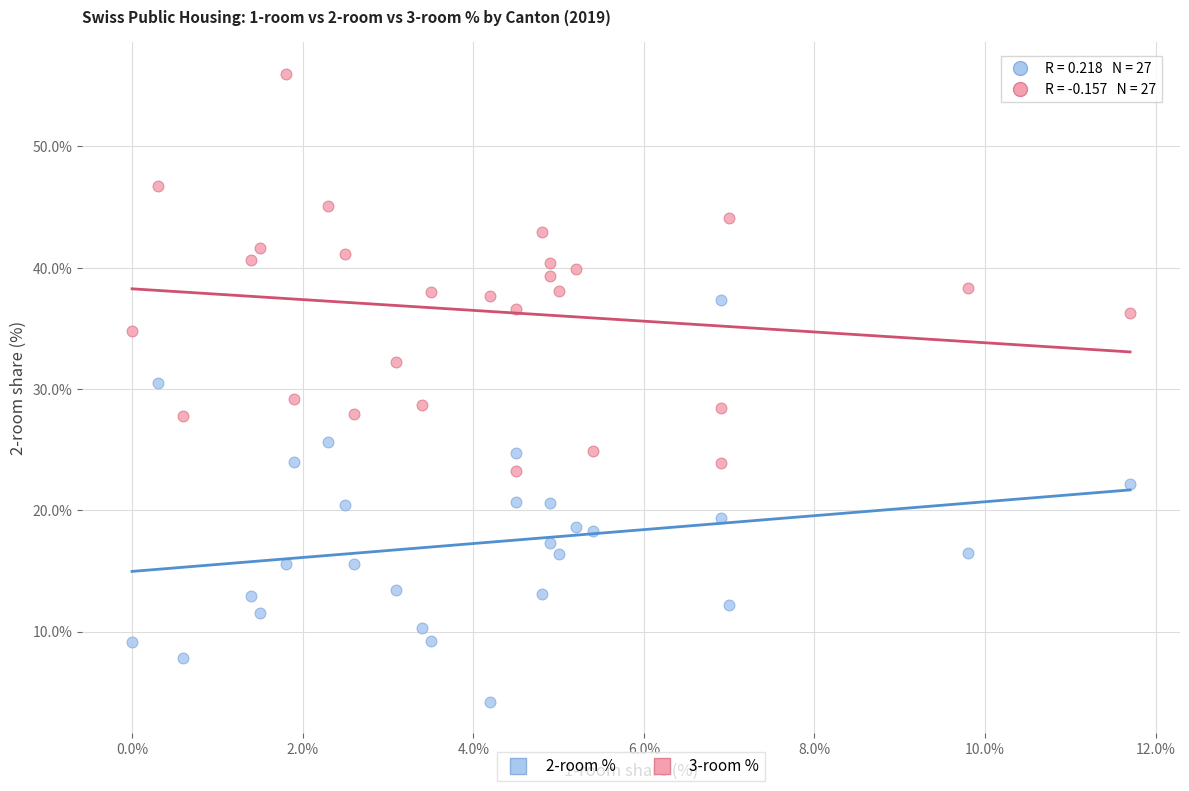

What is the X range (max minus min) for the scatter plot?

11.7